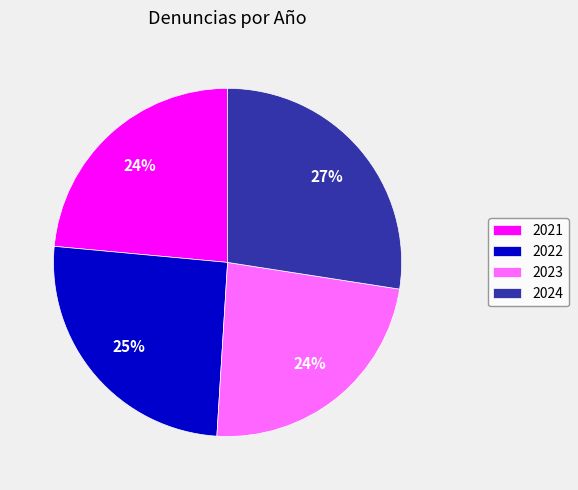

Between 2021 and 2024, which is larger?

2024